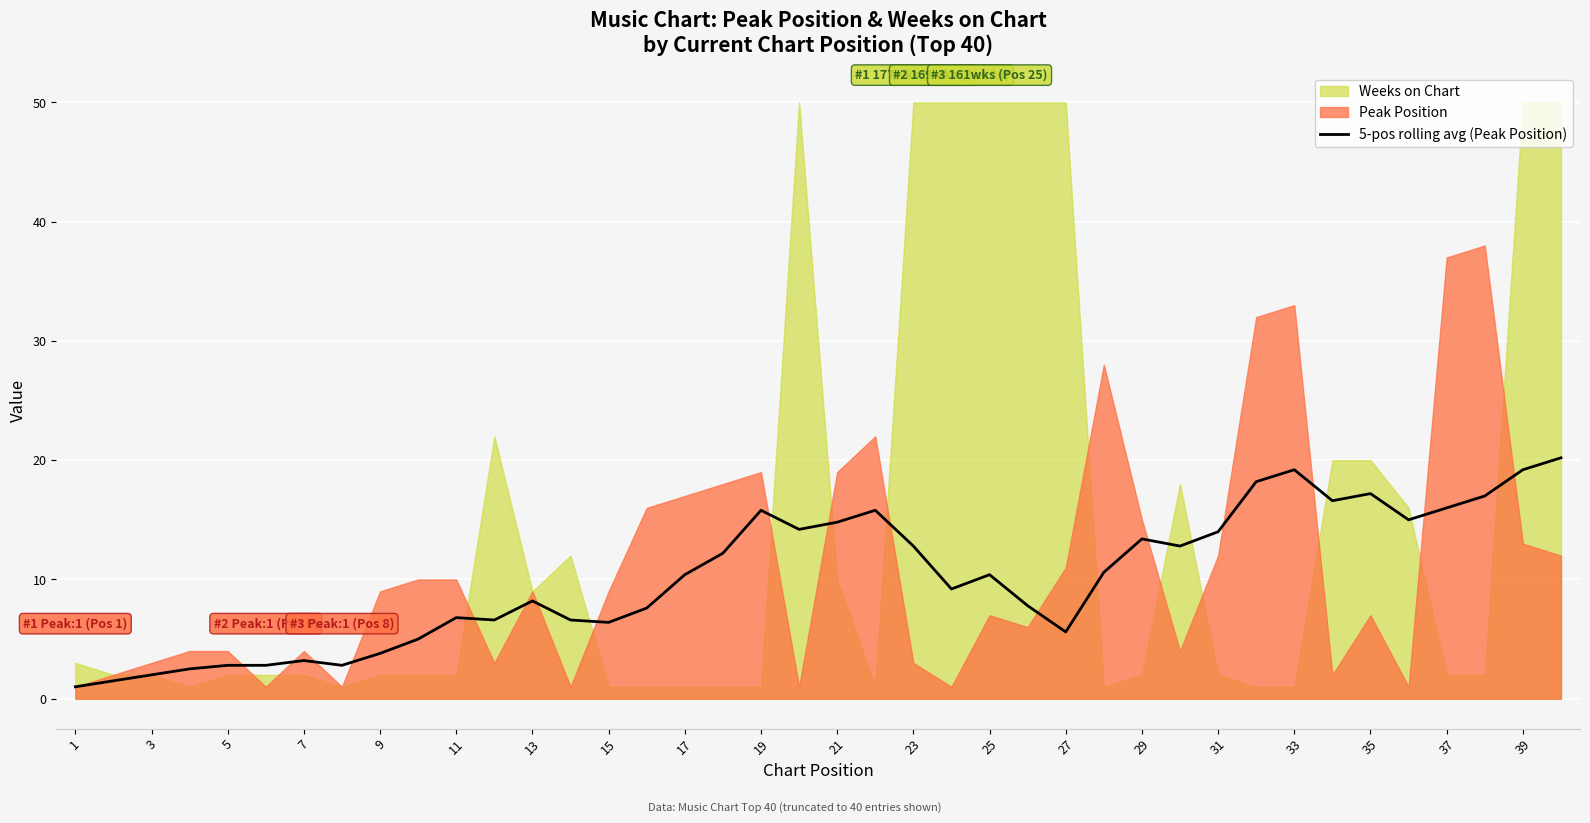

Does the chart display data point markers on the line(s)?

No